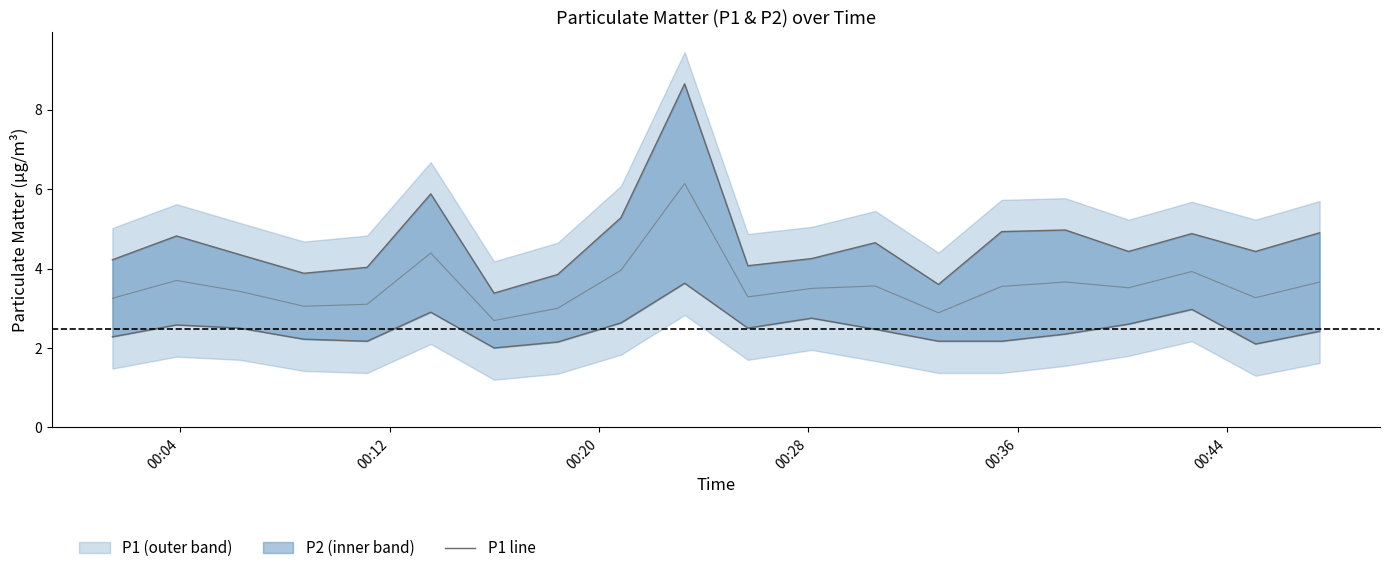

True or false: P2 lower and P1 intersect in this chart.

False